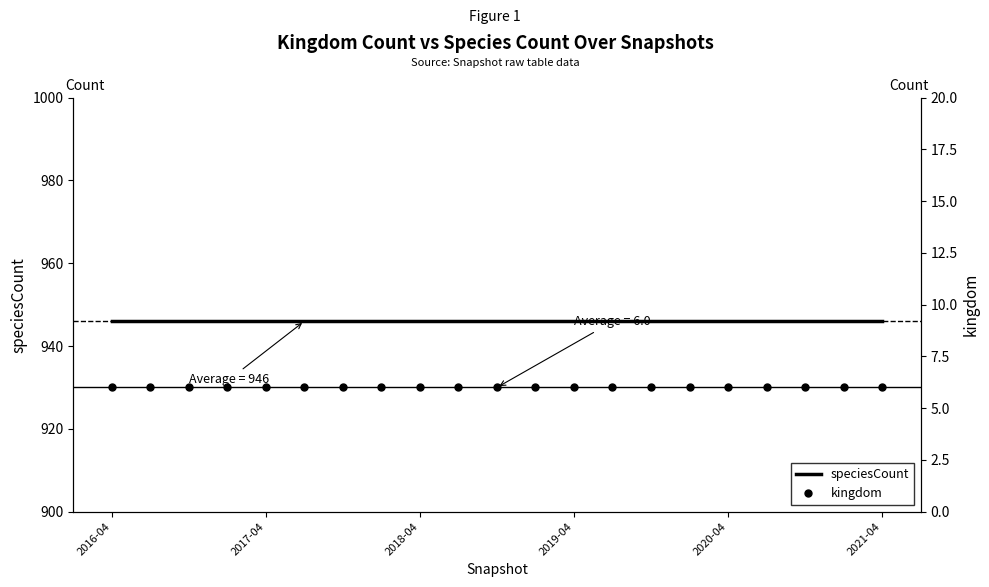

Which series has the largest total across all categories?

speciesCount